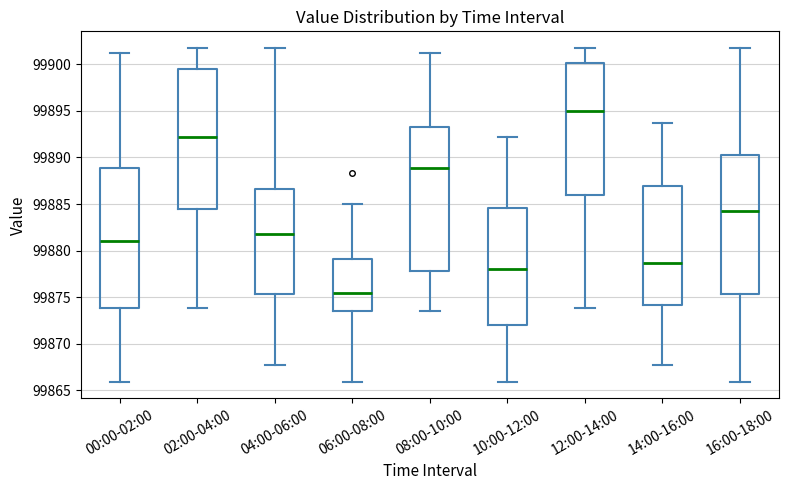

Reading left to right, read every box against the y-axis: the position of its median line, the range the box covers, and the ends of its whiskers. The values are not printed on the chart, so give them approximately, as read against the axis.

00:00-02:00: median 99881.0, box 99874.0 to 99889.0, whiskers 99866.0 to 99901.0
02:00-04:00: median 99892.0, box 99884.5 to 99899.5, whiskers 99874.0 to 99902.0
04:00-06:00: median 99882.0, box 99875.5 to 99886.5, whiskers 99868.0 to 99902.0
06:00-08:00: median 99875.5, box 99873.5 to 99879.0, whiskers 99866.0 to 99885.0
08:00-10:00: median 99889.0, box 99878.0 to 99893.5, whiskers 99873.5 to 99901.0
10:00-12:00: median 99878.0, box 99872.0 to 99884.5, whiskers 99866.0 to 99892.0
12:00-14:00: median 99895.0, box 99886.0 to 99900.0, whiskers 99874.0 to 99902.0
14:00-16:00: median 99878.5, box 99874.0 to 99887.0, whiskers 99868.0 to 99893.5
16:00-18:00: median 99884.5, box 99875.5 to 99890.5, whiskers 99866.0 to 99902.0